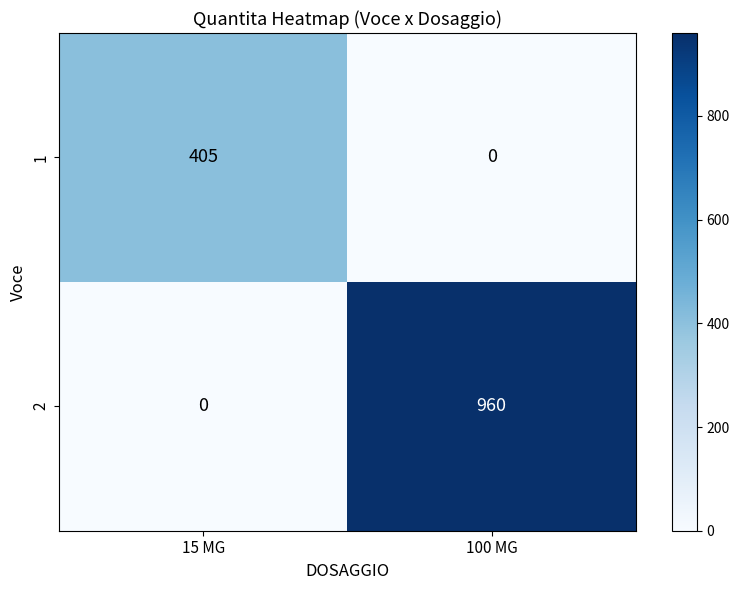

Rank the series by their average value, from highest to lowest.

2, 1